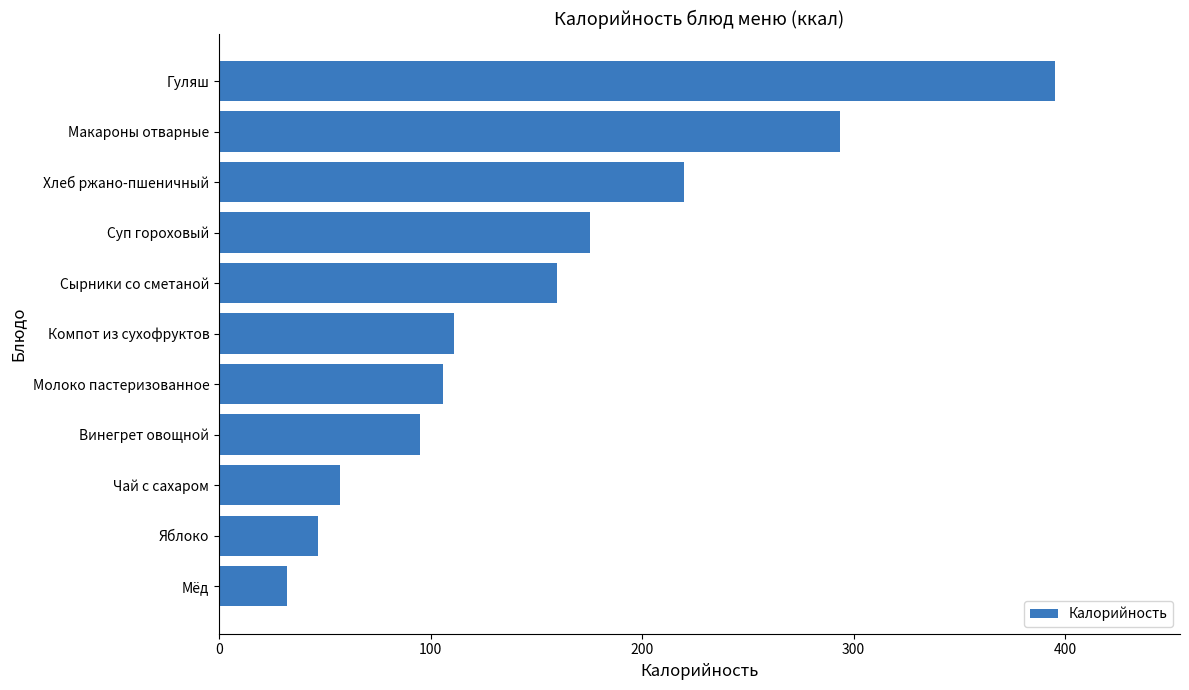

Which has a higher value, Мёд or Суп гороховый?

Суп гороховый